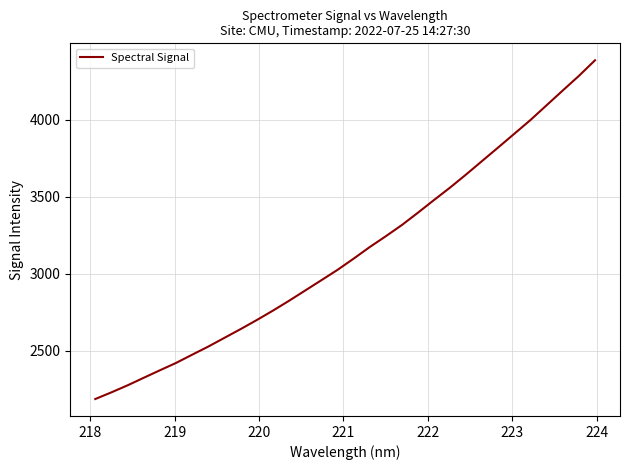

What is the difference between the maximum and minimum values?

2200.0